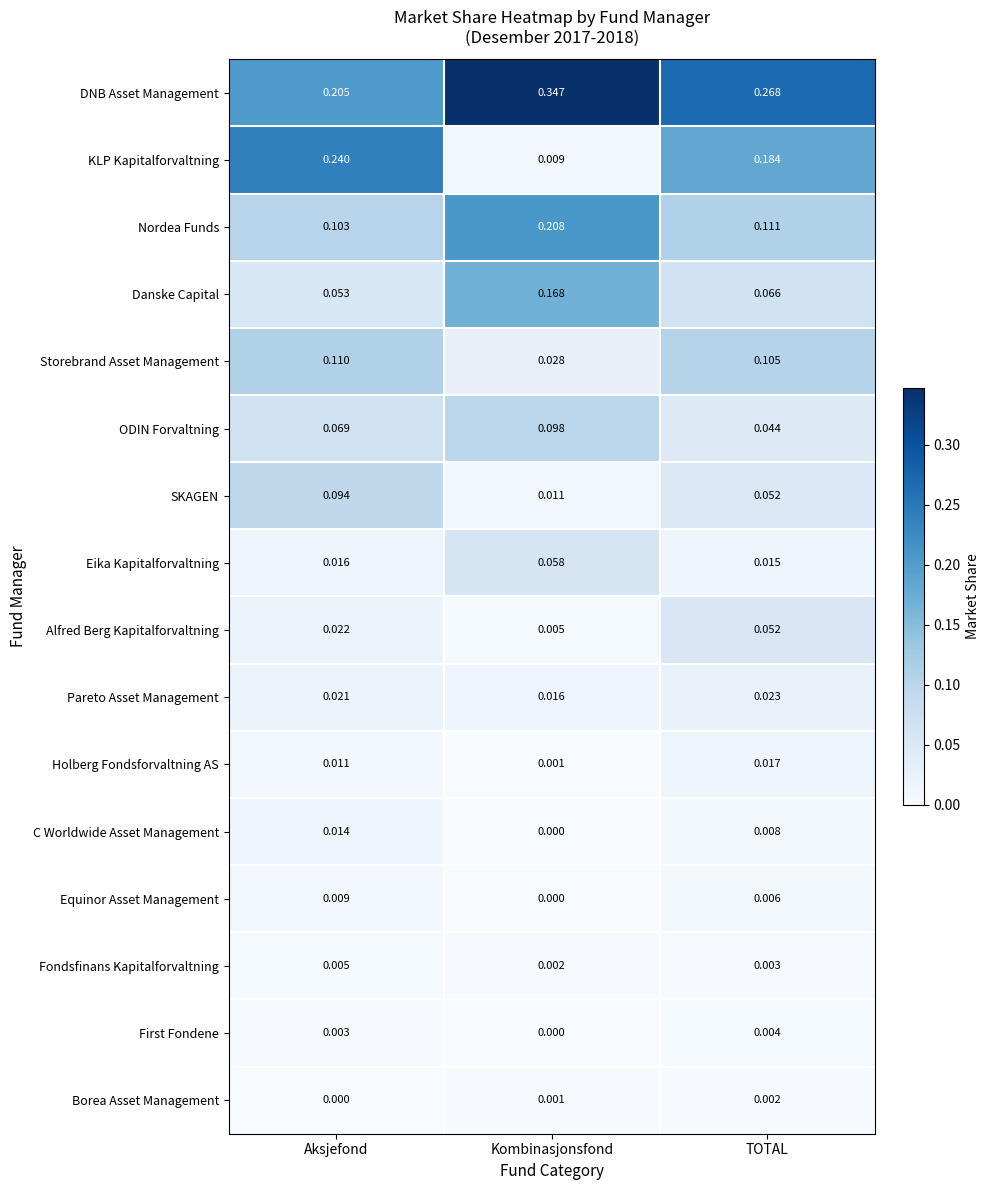

Between Aksjefond and TOTAL, which series saw the biggest shift?

DNB Asset Management